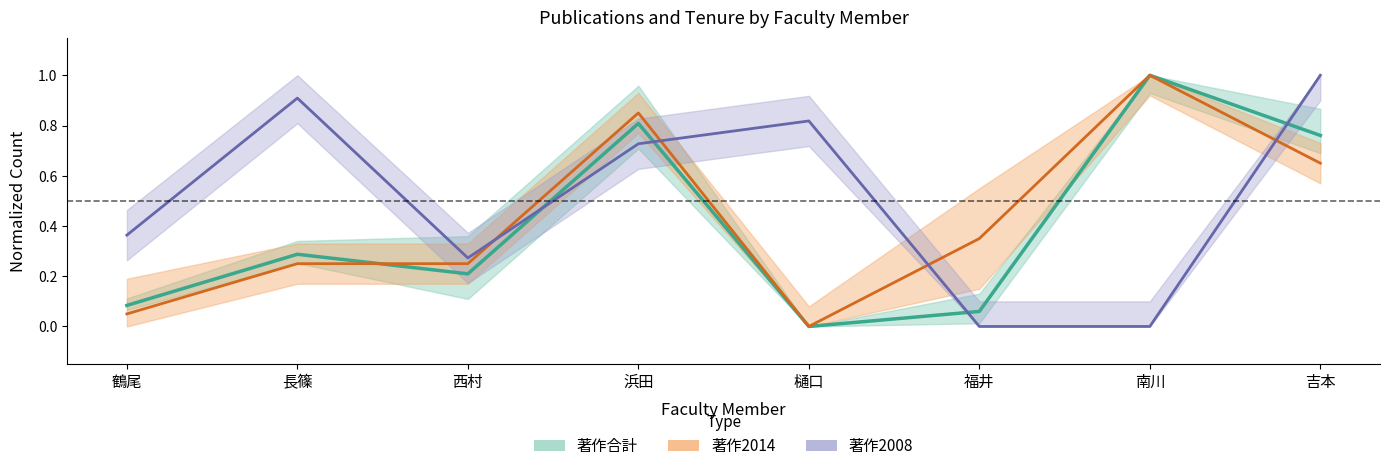

Where is the first local minimum for 著作合計 (line)?

西村